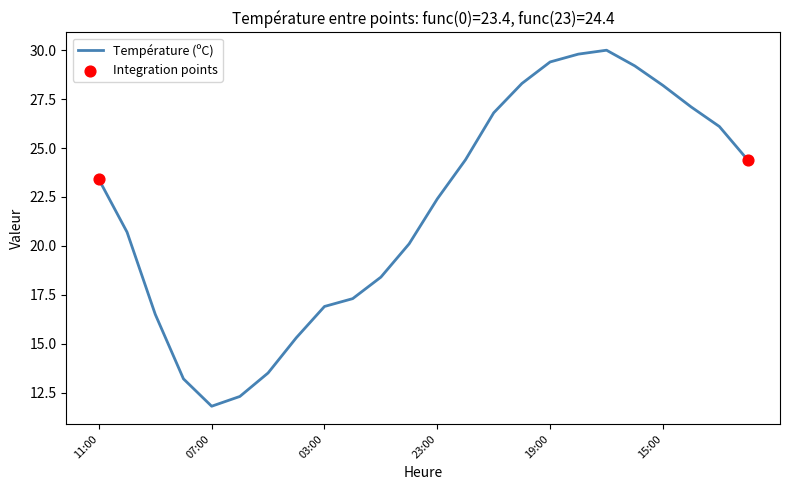

What is the maximum value shown in the chart?

30.0